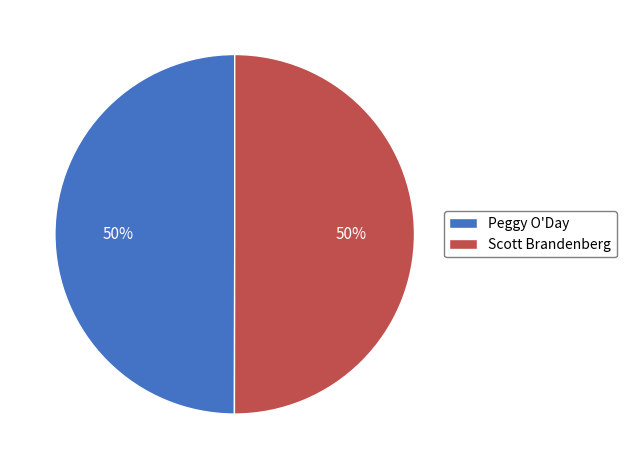

Do Scott Brandenberg and Peggy O'Day together represent more than half of the pie?

Yes